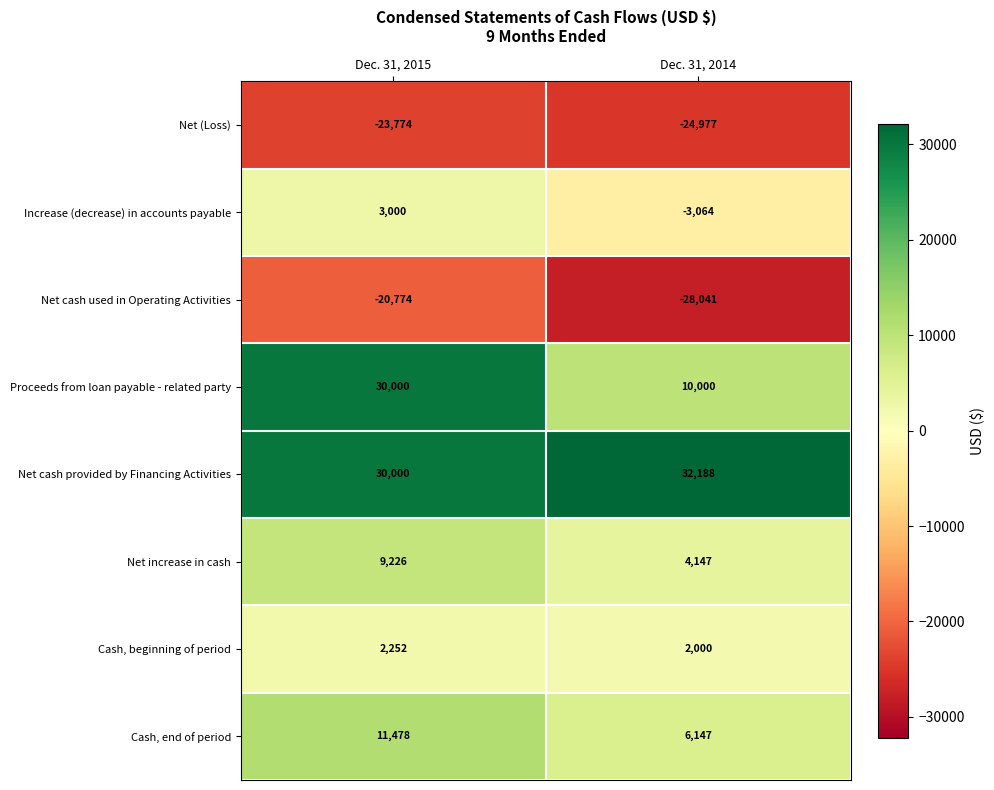

What is the average value of the Net cash provided by Financing Activities series?

31094